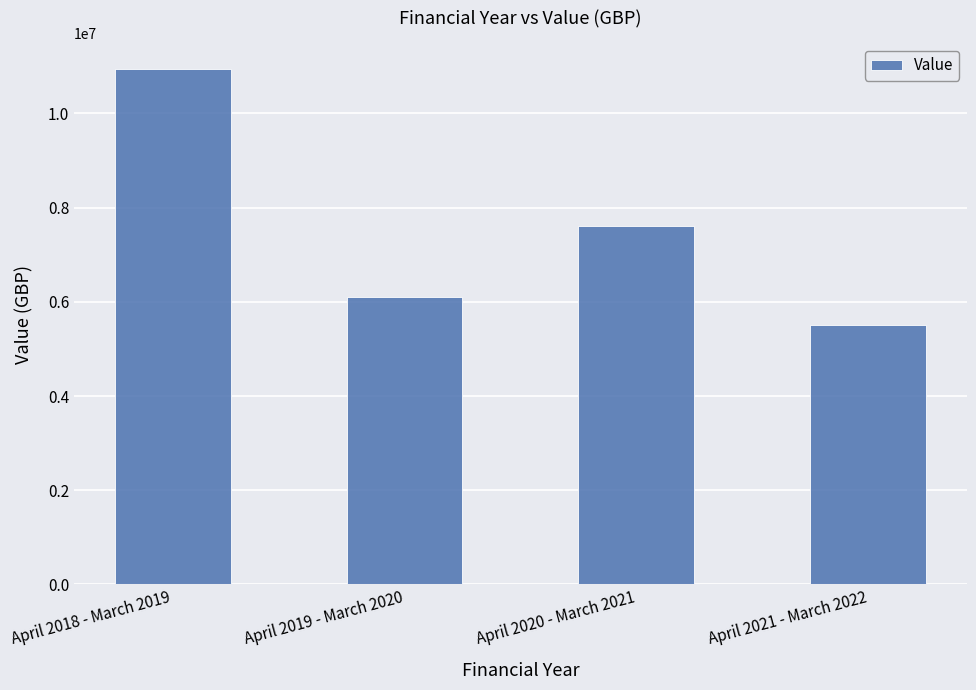

What is the value of the 3rd bar from the left?

7600000